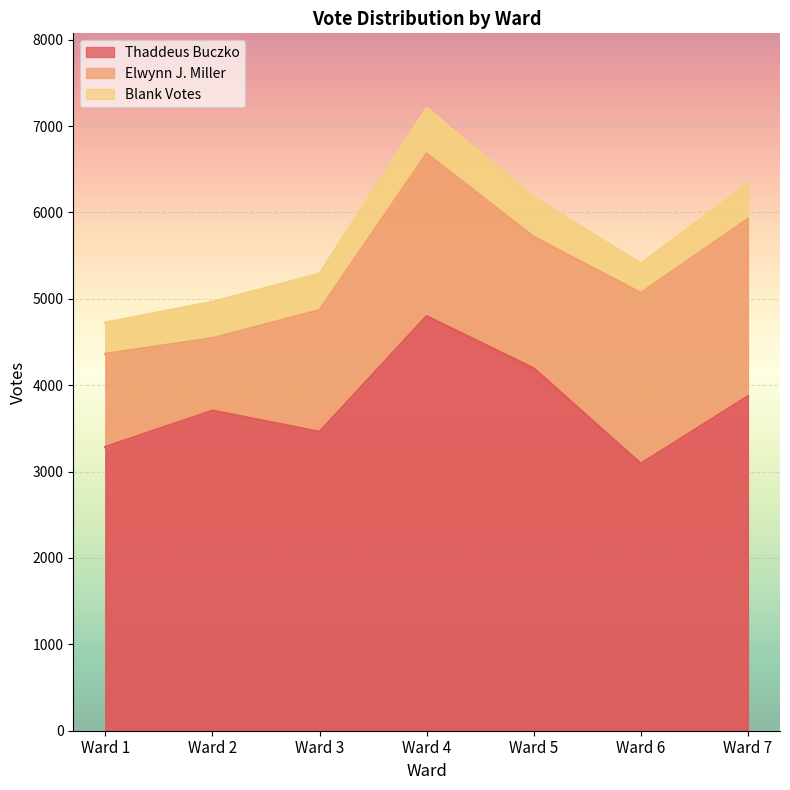

At which category does Thaddeus Buczko reach its first local valley?

Ward 3